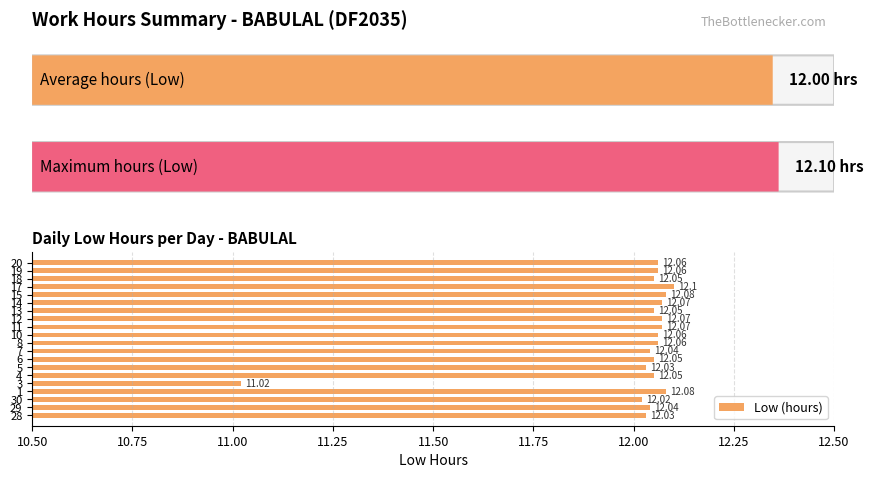

Which has a higher value, 17 or 14?

17